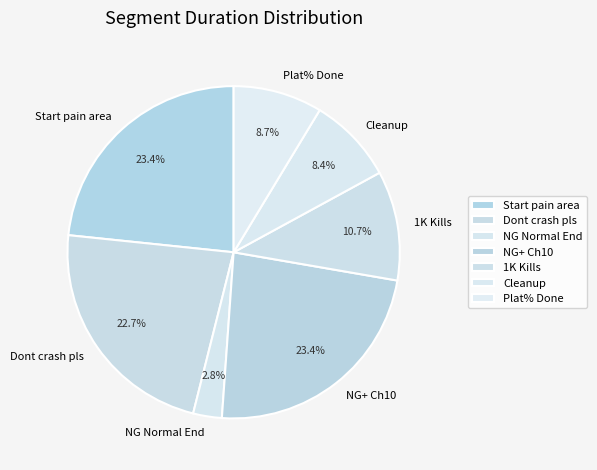

What is the smallest slice in the pie chart?

NG Normal End